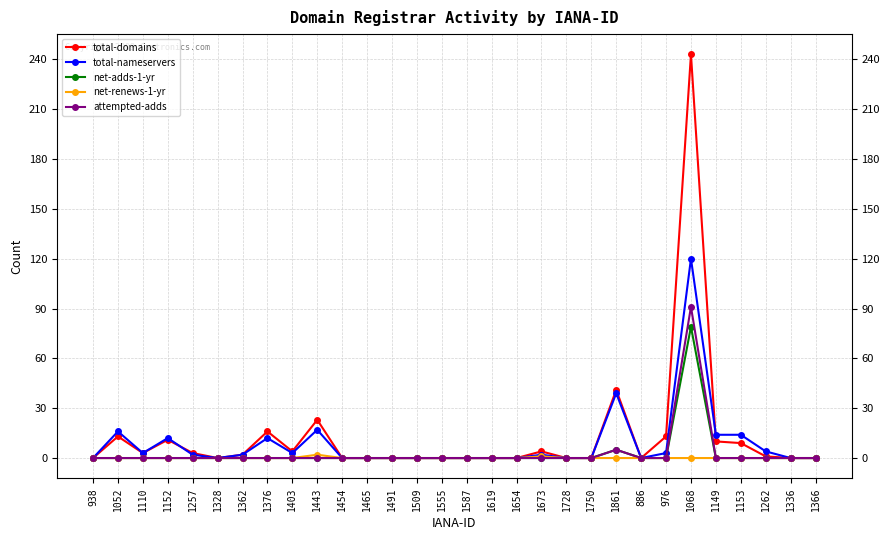

Between 1376 and 1861, which series saw the biggest shift?

total-nameservers